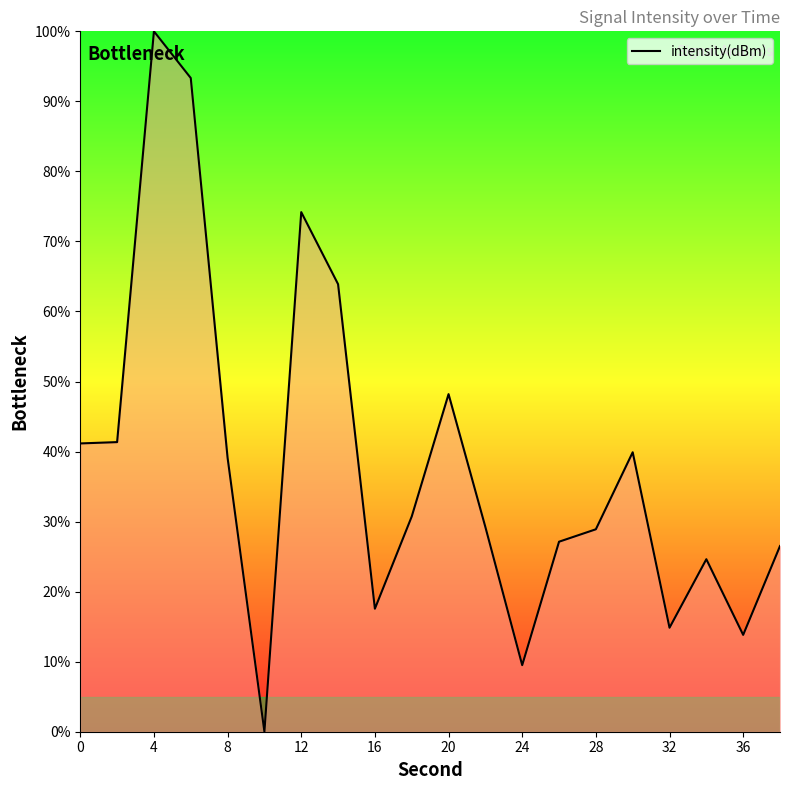

What is the greatest value displayed?

100.0